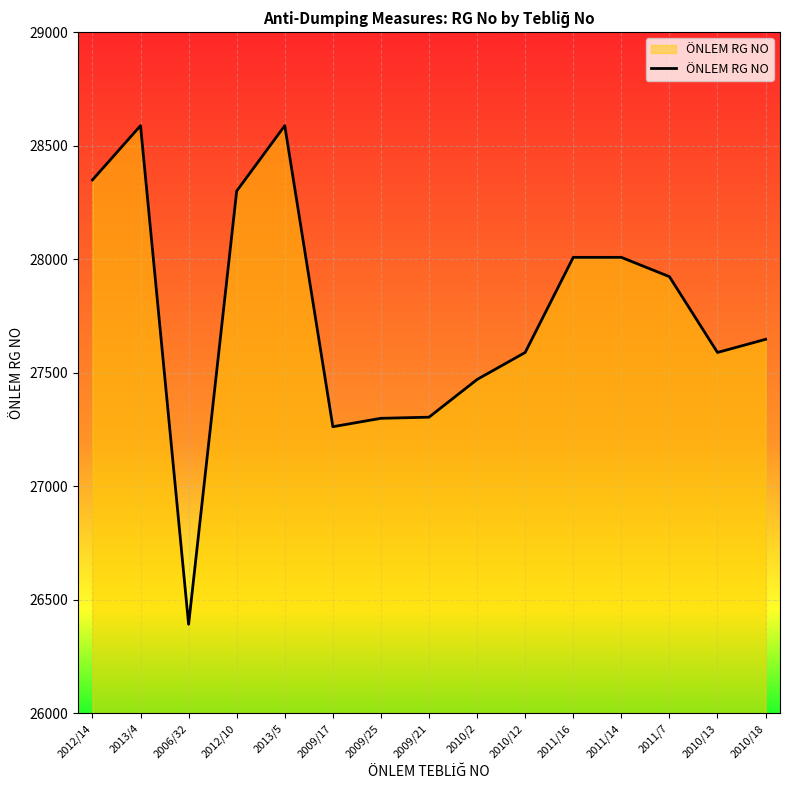

What value does the data have at 2010/18, to the nearest 100?

27600